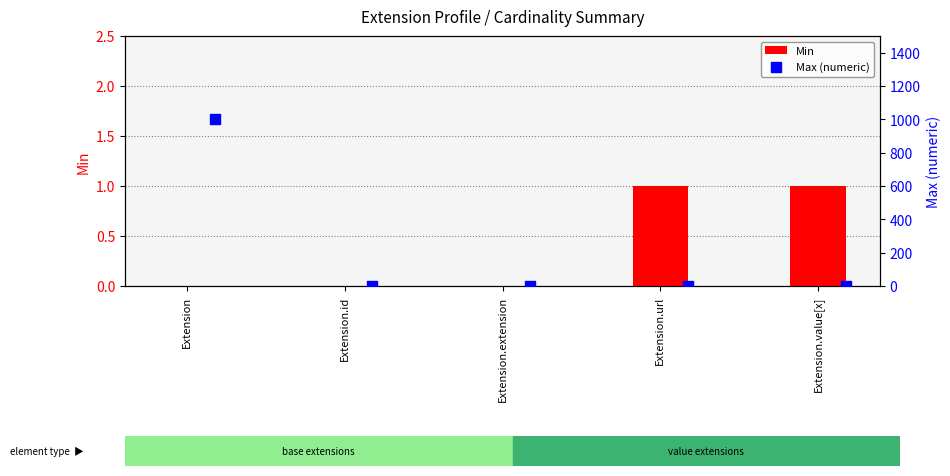

Which series has the widest spread of Y values?

Max (numeric)